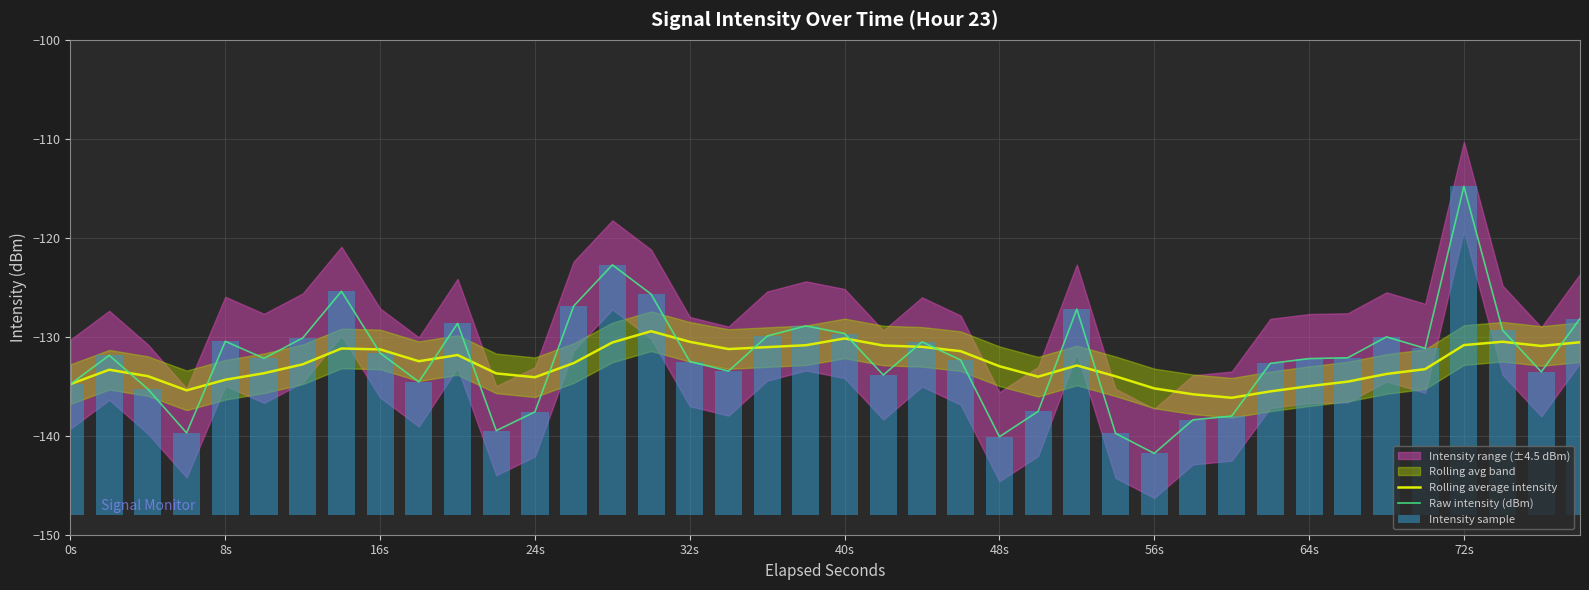

What is the maximum value for Rolling average intensity?

-129.4